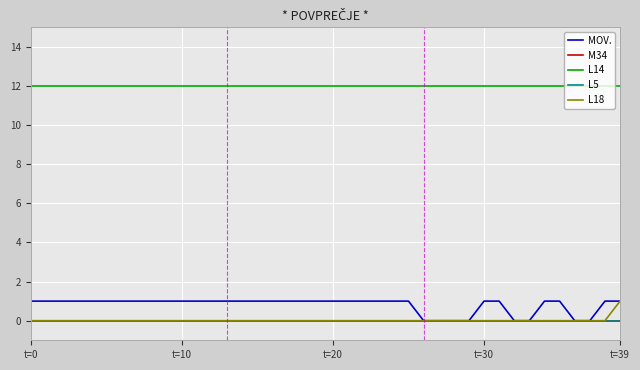

Reading left to right, what are all the values shown in this chart?

MOV.: 1	1	1	1	1	1	1	1	1	1	1	1	1	1	1	1	1	1	1	1	1	1	1	1	1	1	0	0	0	0	1	1	0	0	1	1	0	0	1	1
M34: 0	0	0	0	0	0	0	0	0	0	0	0	0	0	0	0	0	0	0	0	0	0	0	0	0	0	0	0	0	0	0	0	0	0	0	0	0	0	0	0
L14: 12	12	12	12	12	12	12	12	12	12	12	12	12	12	12	12	12	12	12	12	12	12	12	12	12	12	12	12	12	12	12	12	12	12	12	12	12	12	12	12
L5: 0	0	0	0	0	0	0	0	0	0	0	0	0	0	0	0	0	0	0	0	0	0	0	0	0	0	0	0	0	0	0	0	0	0	0	0	0	0	0	0
L18: 0	0	0	0	0	0	0	0	0	0	0	0	0	0	0	0	0	0	0	0	0	0	0	0	0	0	0	0	0	0	0	0	0	0	0	0	0	0	0	1